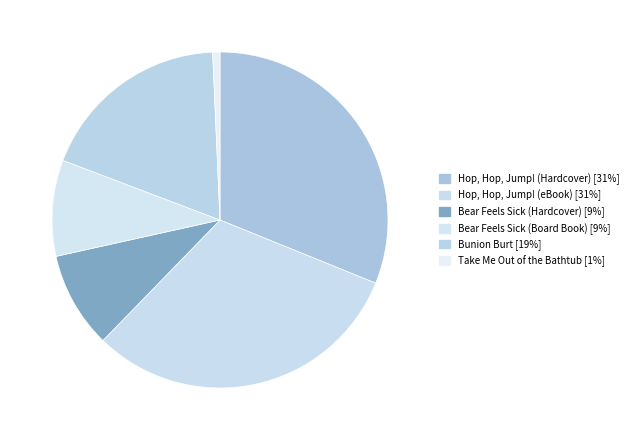

Is it true that Take Me Out of the Bathtub is 15% of the pie?

False